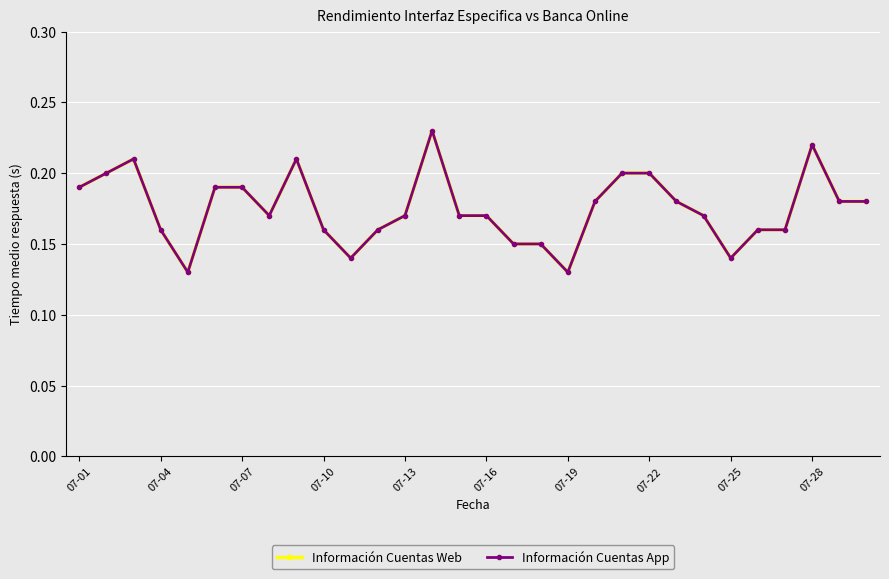

Is this an area chart (filled region under the line)?

No